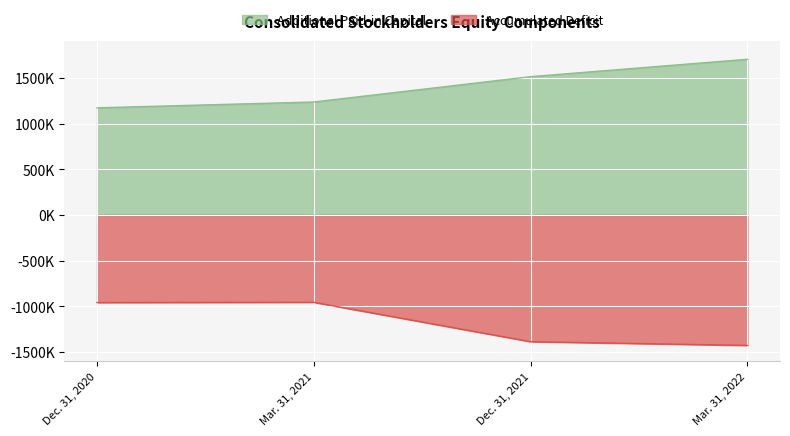

At how many categories does at least one series exceed -975447?

4